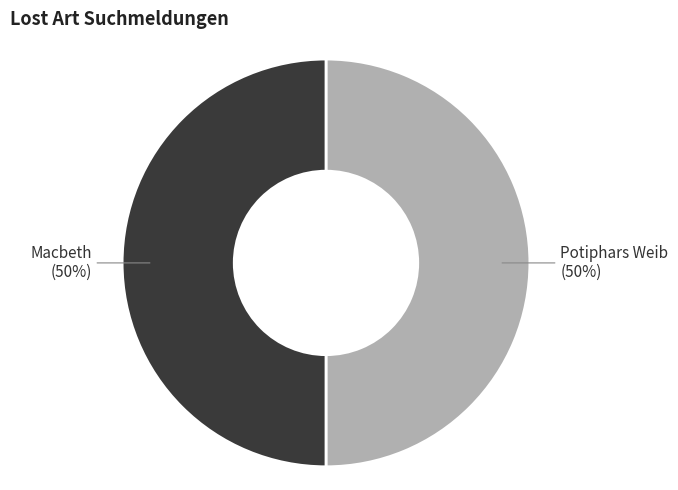

To the nearest percent, what is the average slice percentage?

50%